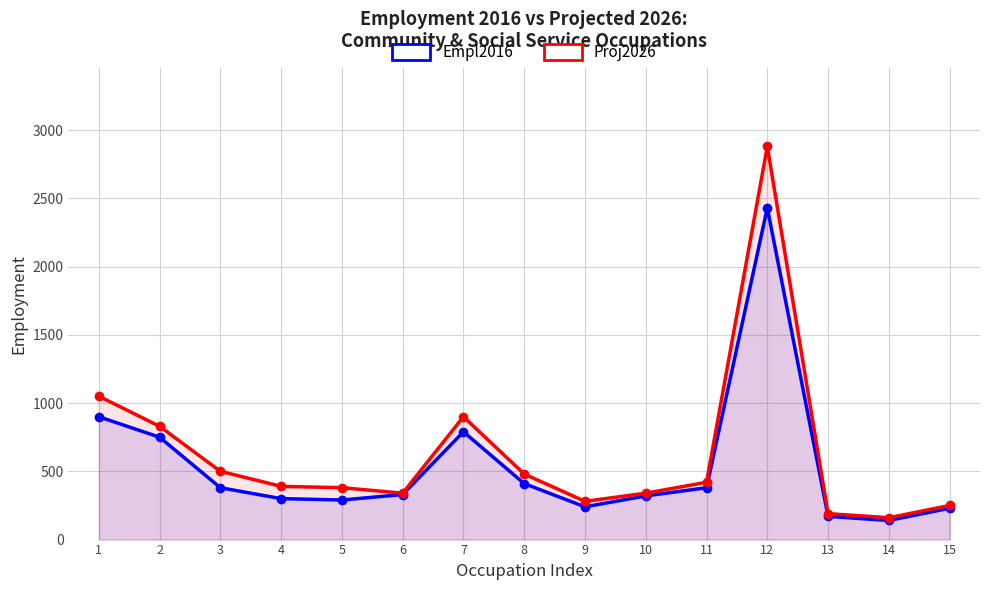

At which label does Proj2026 first exceed 390?

1